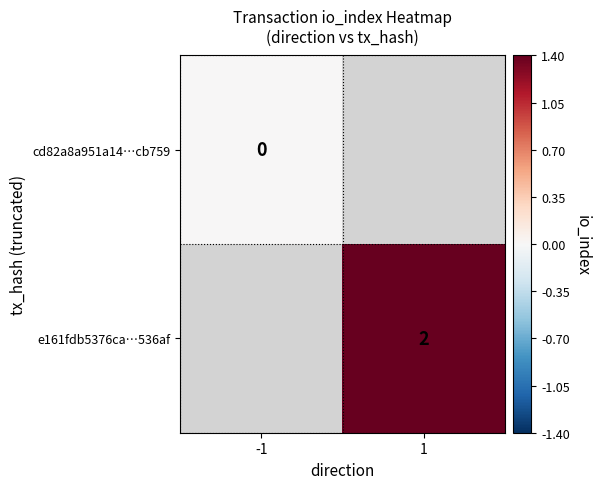

Is the value of e161fdb5376ca…536af at 1 greater than the value of cd82a8a951a14…cb759 at -1?

Yes